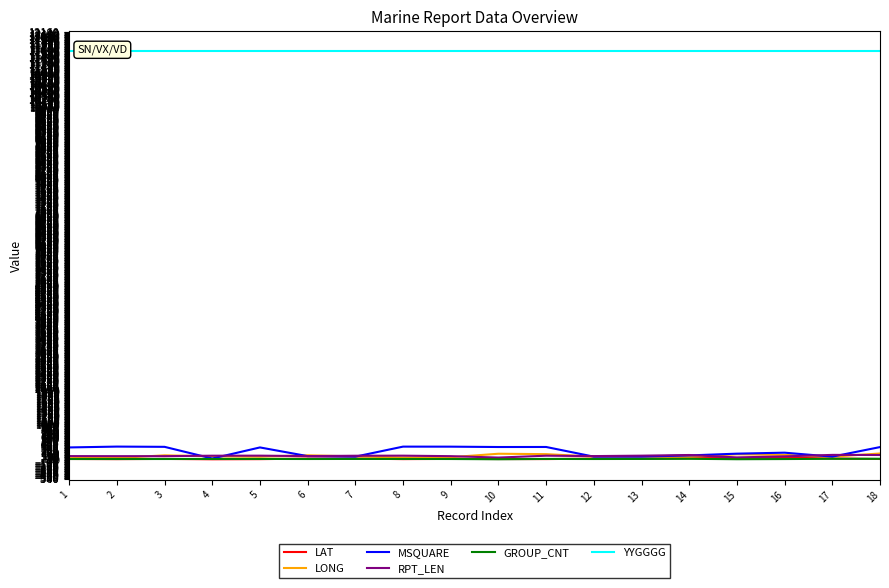

Between 3 and 13, which is larger?

13